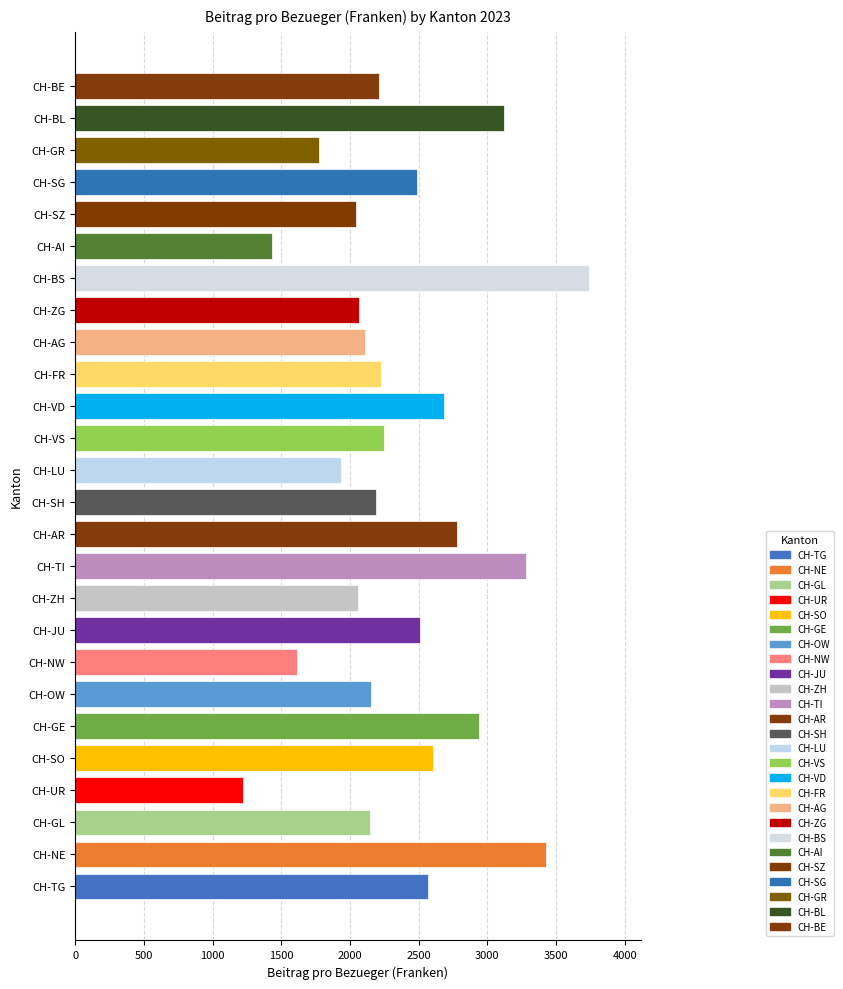

What is the sum of all values?

61588.2